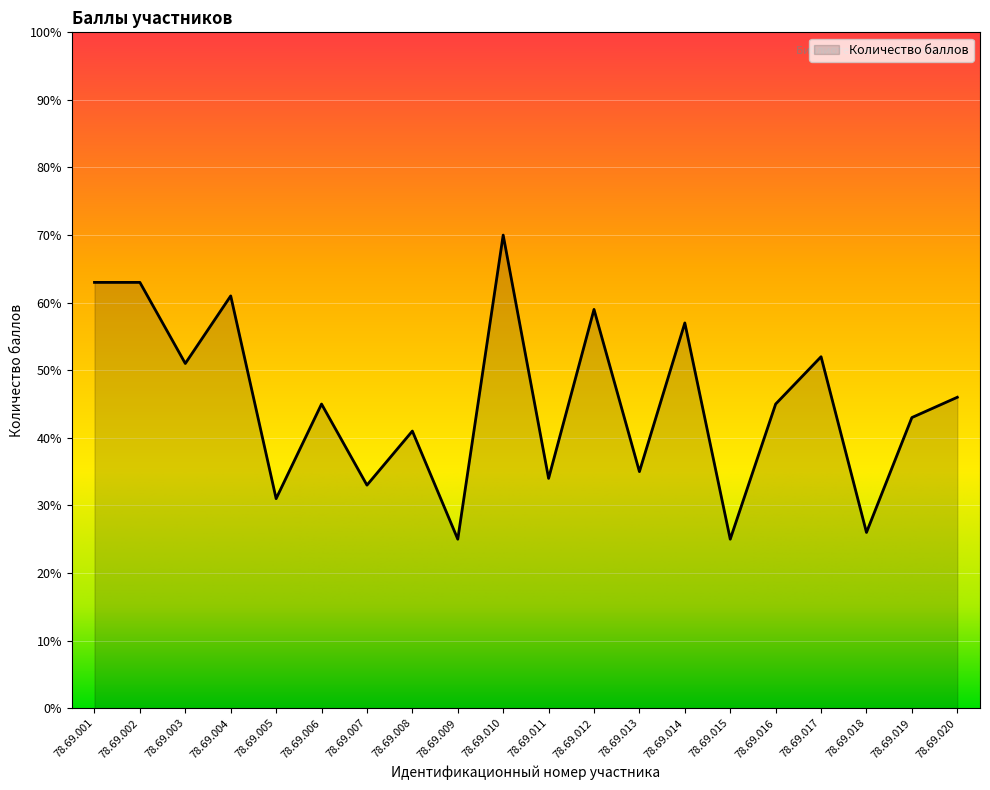

What is the ratio of the value at 78.69.004 to the value at 78.69.017?

1.2